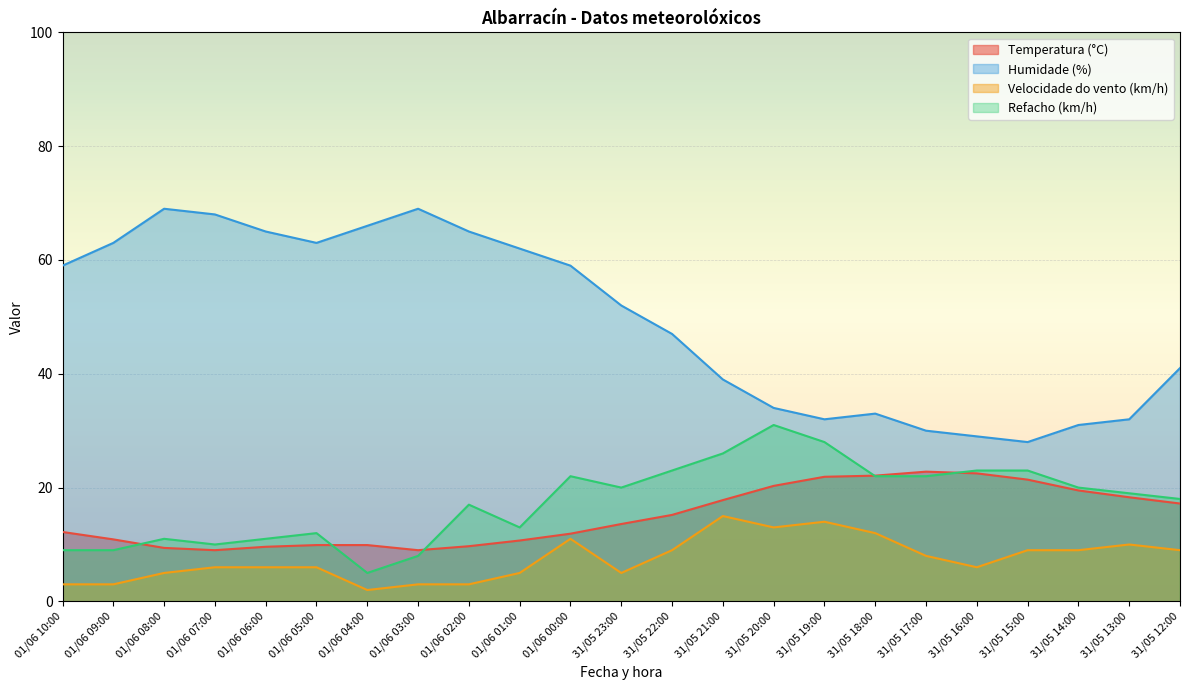

Reading left to right, transcribe all the data shown in this chart.

Temperatura (°C): 01/06 10:00=12.2	01/06 09:00=10.9	01/06 08:00=9.4	01/06 07:00=9.0	01/06 06:00=9.6	01/06 05:00=9.9	01/06 04:00=9.9	01/06 03:00=9.0	01/06 02:00=9.7	01/06 01:00=10.7	01/06 00:00=11.9	31/05 23:00=13.6	31/05 22:00=15.2	31/05 21:00=17.8	31/05 20:00=20.3	31/05 19:00=21.9	31/05 18:00=22.1	31/05 17:00=22.8	31/05 16:00=22.5	31/05 15:00=21.4	31/05 14:00=19.5	31/05 13:00=18.3	31/05 12:00=17.2
Humidade (%): 01/06 10:00=59.0	01/06 09:00=63.0	01/06 08:00=69.0	01/06 07:00=68.0	01/06 06:00=65.0	01/06 05:00=63.0	01/06 04:00=66.0	01/06 03:00=69.0	01/06 02:00=65.0	01/06 01:00=62.0	01/06 00:00=59.0	31/05 23:00=52.0	31/05 22:00=47.0	31/05 21:00=39.0	31/05 20:00=34.0	31/05 19:00=32.0	31/05 18:00=33.0	31/05 17:00=30.0	31/05 16:00=29.0	31/05 15:00=28.0	31/05 14:00=31.0	31/05 13:00=32.0	31/05 12:00=41.0
Velocidade do vento (km/h): 01/06 10:00=3.0	01/06 09:00=3.0	01/06 08:00=5.0	01/06 07:00=6.0	01/06 06:00=6.0	01/06 05:00=6.0	01/06 04:00=2.0	01/06 03:00=3.0	01/06 02:00=3.0	01/06 01:00=5.0	01/06 00:00=11.0	31/05 23:00=5.0	31/05 22:00=9.0	31/05 21:00=15.0	31/05 20:00=13.0	31/05 19:00=14.0	31/05 18:00=12.0	31/05 17:00=8.0	31/05 16:00=6.0	31/05 15:00=9.0	31/05 14:00=9.0	31/05 13:00=10.0	31/05 12:00=9.0
Refacho (km/h): 01/06 10:00=9.0	01/06 09:00=9.0	01/06 08:00=11.0	01/06 07:00=10.0	01/06 06:00=11.0	01/06 05:00=12.0	01/06 04:00=5.0	01/06 03:00=8.0	01/06 02:00=17.0	01/06 01:00=13.0	01/06 00:00=22.0	31/05 23:00=20.0	31/05 22:00=23.0	31/05 21:00=26.0	31/05 20:00=31.0	31/05 19:00=28.0	31/05 18:00=22.0	31/05 17:00=22.0	31/05 16:00=23.0	31/05 15:00=23.0	31/05 14:00=20.0	31/05 13:00=19.0	31/05 12:00=18.0